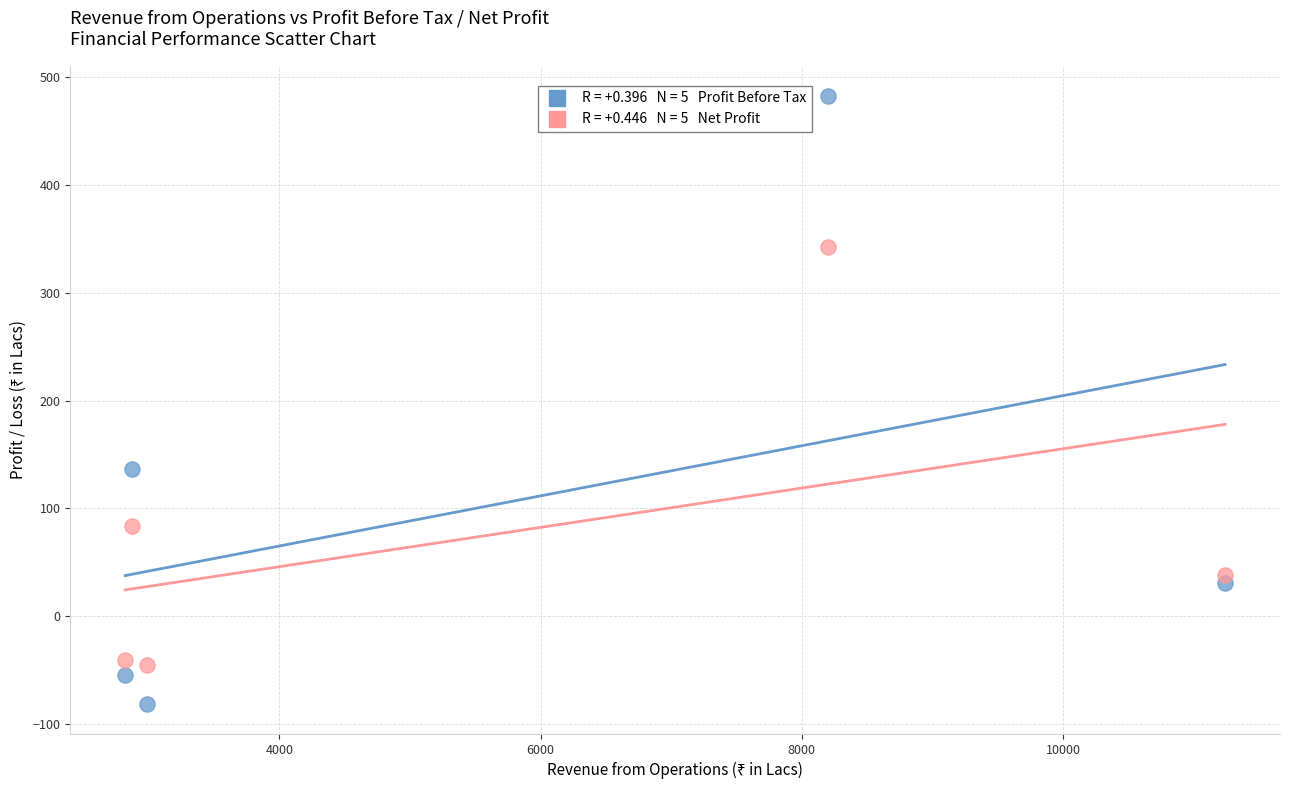

Across all series, what Y value is closest to 200?

136.5